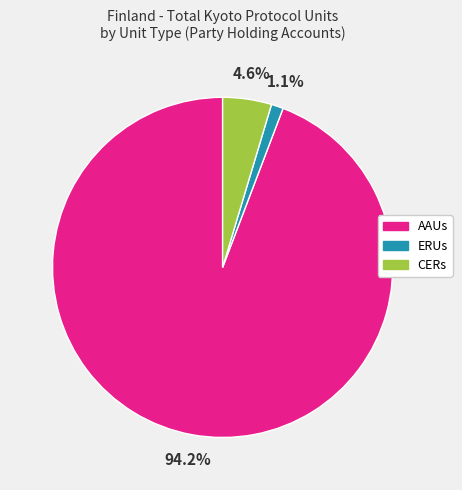

Which category has the smallest portion of the pie?

ERUs